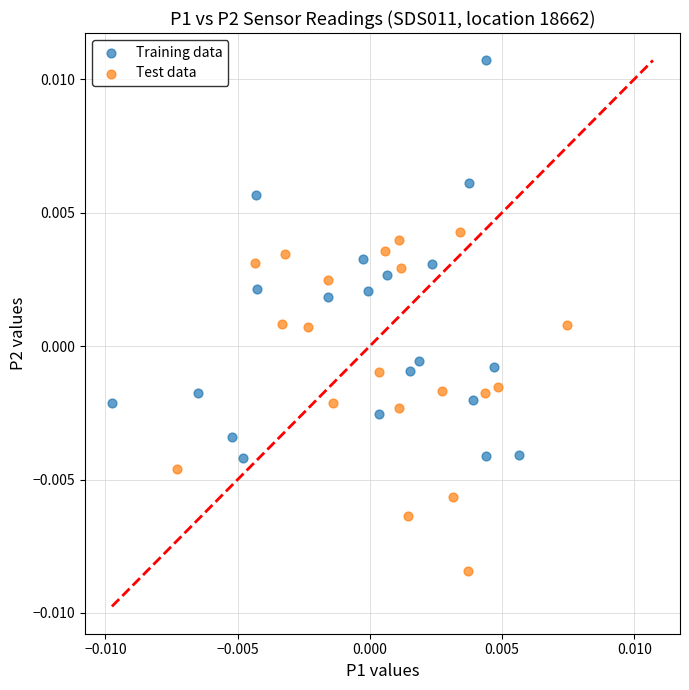

Which series reaches the minimum Y coordinate?

Test data